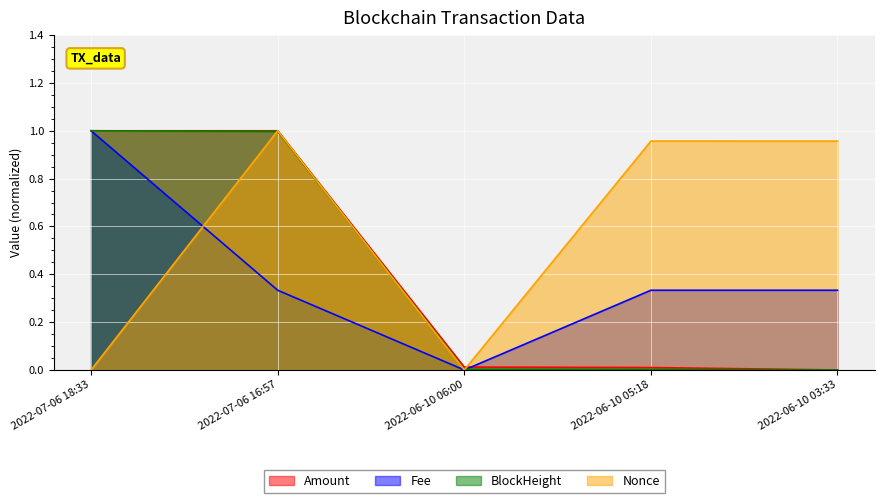

Which series ends up on top after the final intersection of Amount and Fee?

Fee